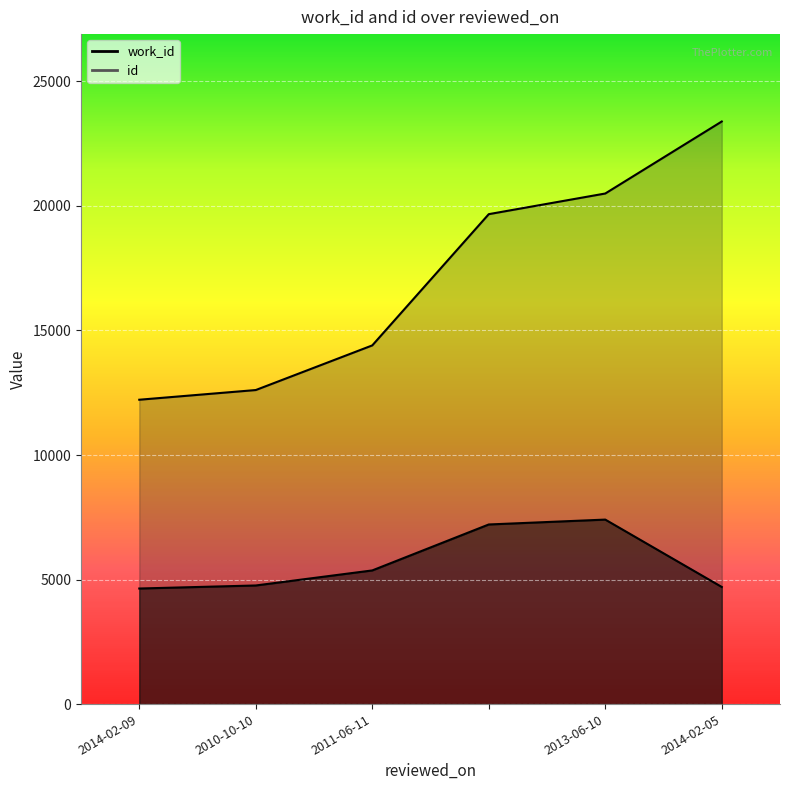

What is the difference between the highest and lowest values at 2013-06-10?

13091